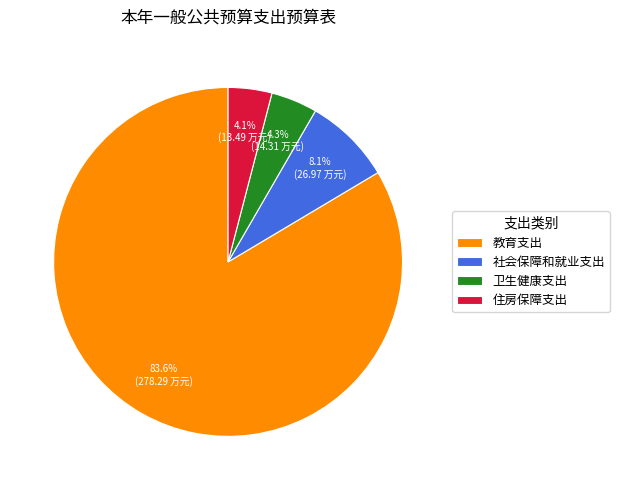

True or false: 社会保障和就业支出 accounts for 8% of the total.

True